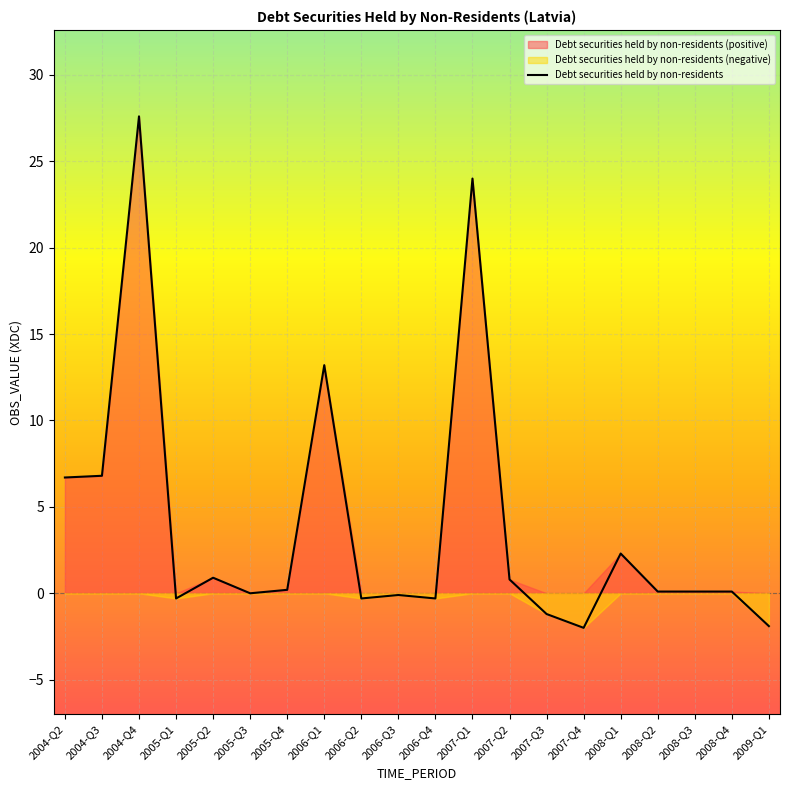

What is the highest value of the Debt securities held by non-residents series?

27.6